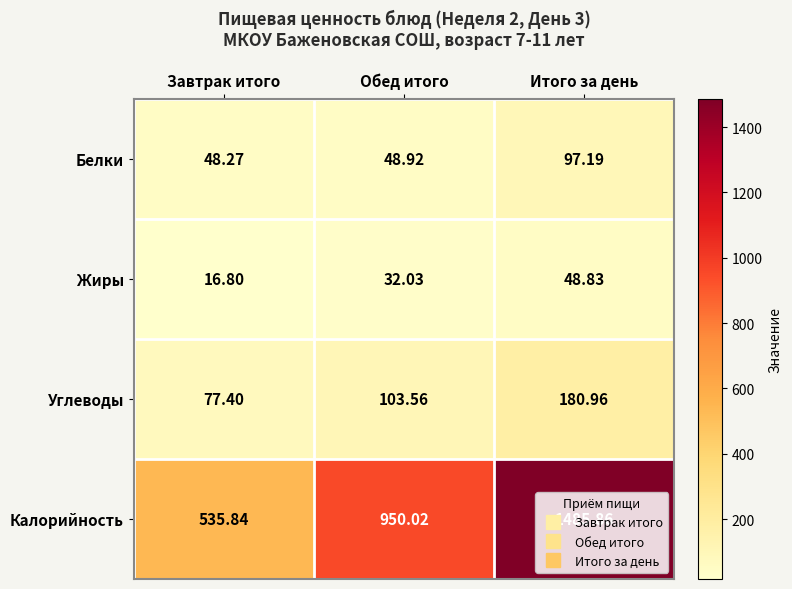

Where does the Углеводы series first go above 103?

Обед итого